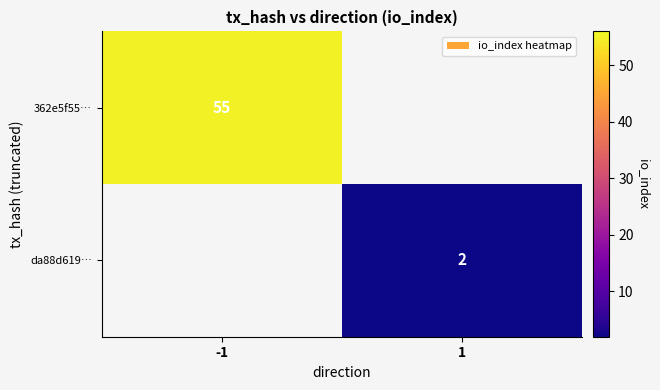

True or false: da88d619… has a value of 2 at 1.

True